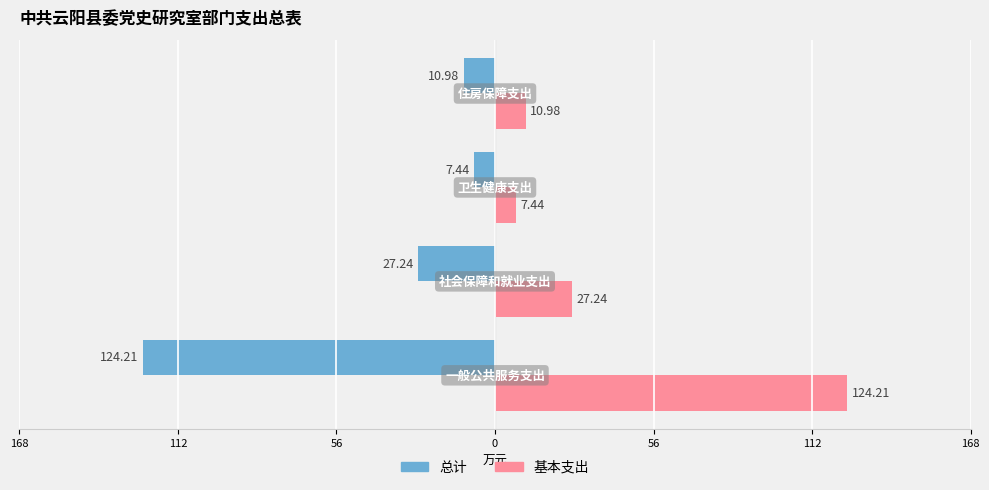

What are all the series names shown in the legend?

总计, 基本支出